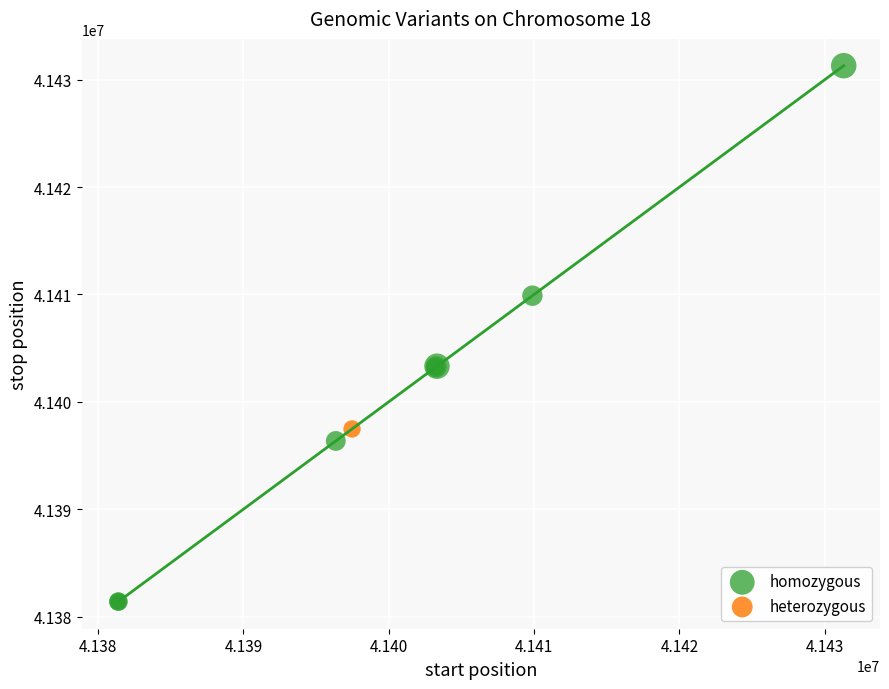

What are all the series names shown in the legend?

homozygous, heterozygous